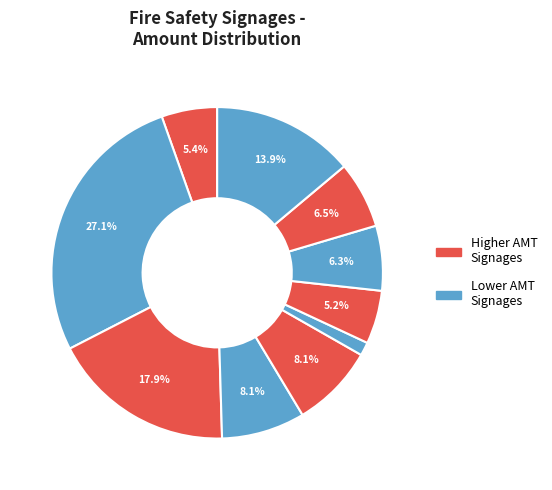

How many slices are in this pie chart?

10